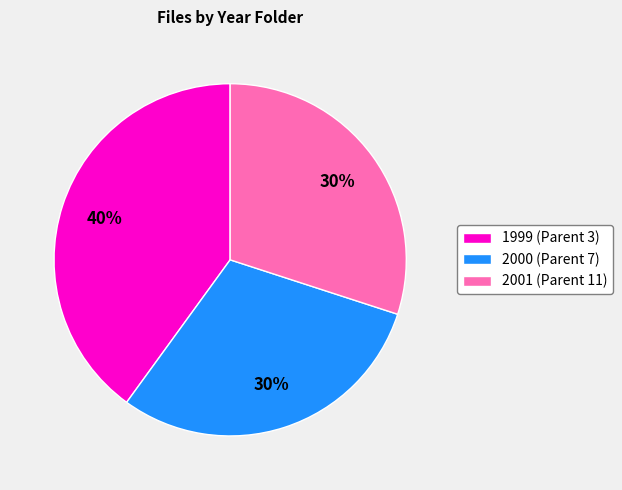

True or false: 1999 (Parent 3) accounts for 48% of the total.

False